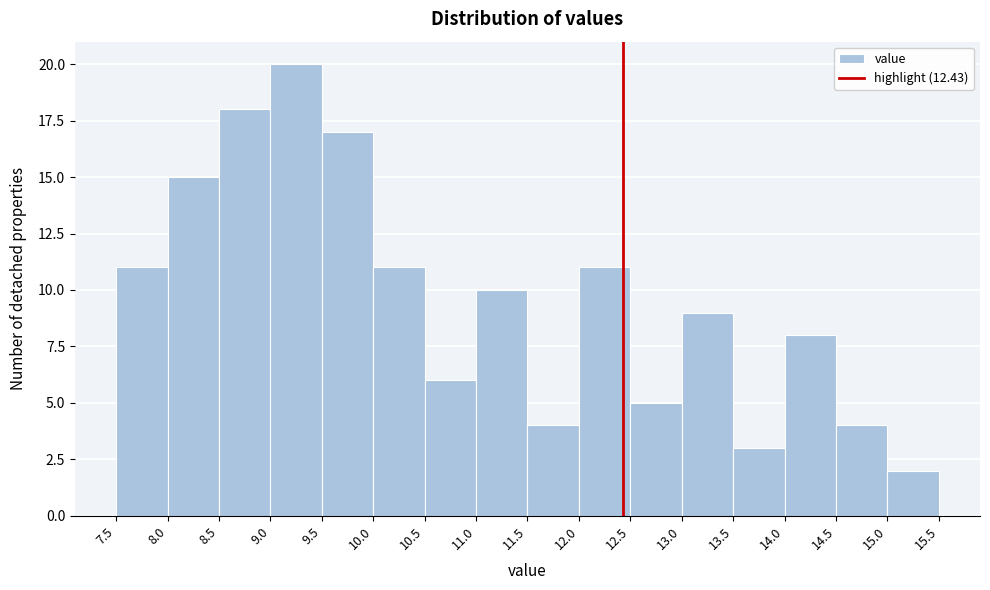

Reading left to right, transcribe this chart: for each bar, give the range it covers on the x-axis and its height. The values are not printed on the chart, so give them approximately, as read against the axis.

7.5 to 8.0: 11
8.0 to 8.5: 15
8.5 to 9.0: 18
9.0 to 9.5: 20
9.5 to 10.0: 17
10.0 to 10.5: 11
10.5 to 11.0: 6
11.0 to 11.5: 10
11.5 to 12.0: 4
12.0 to 12.5: 11
12.5 to 13.0: 5
13.0 to 13.5: 9
13.5 to 14.0: 3
14.0 to 14.5: 8
14.5 to 15.0: 4
15.0 to 15.5: 2